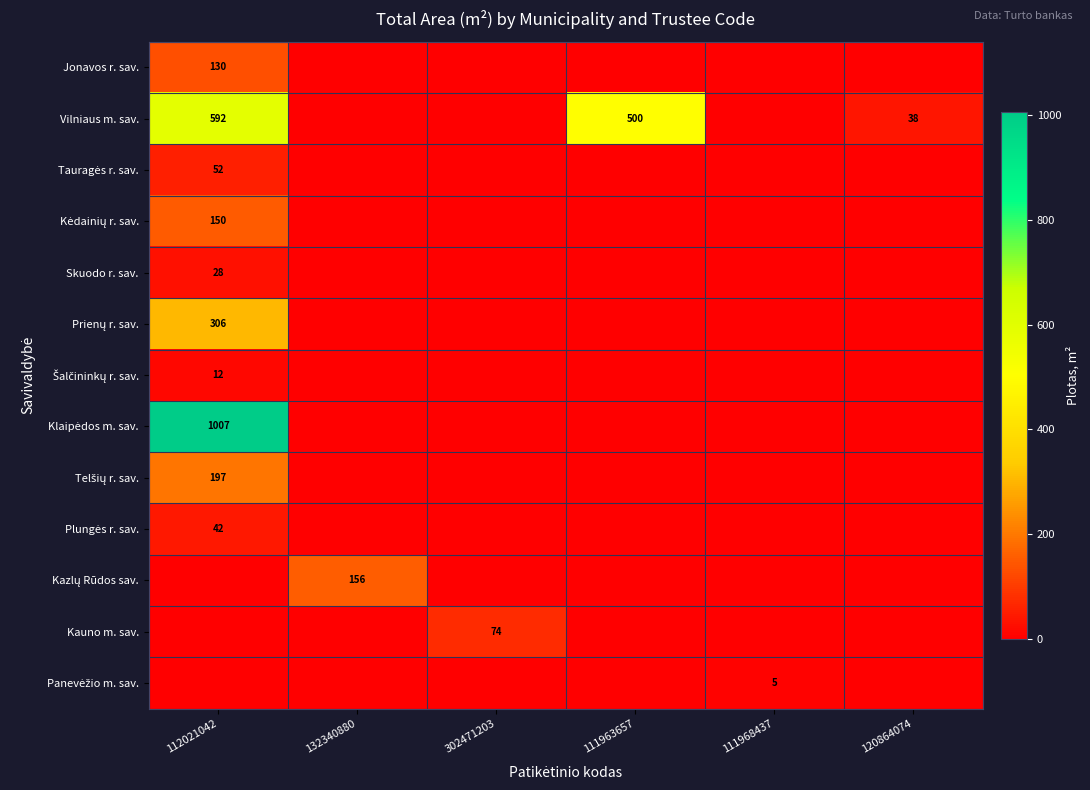

At which category does the chart reach its peak across all series?

112021042